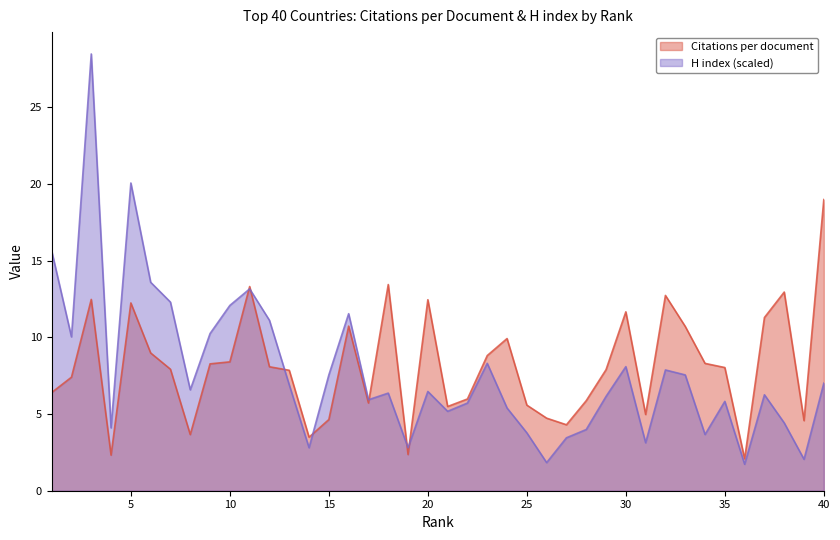

What is the greatest value displayed?

28.5